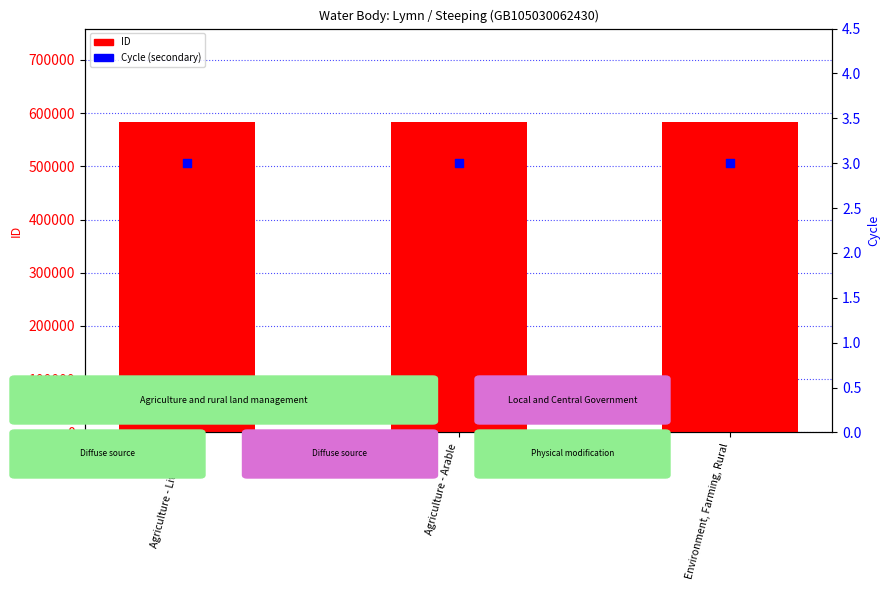

Is the value of ID at Agriculture - Livestock greater than the value of Cycle at Environment, Farming, Rural?

Yes